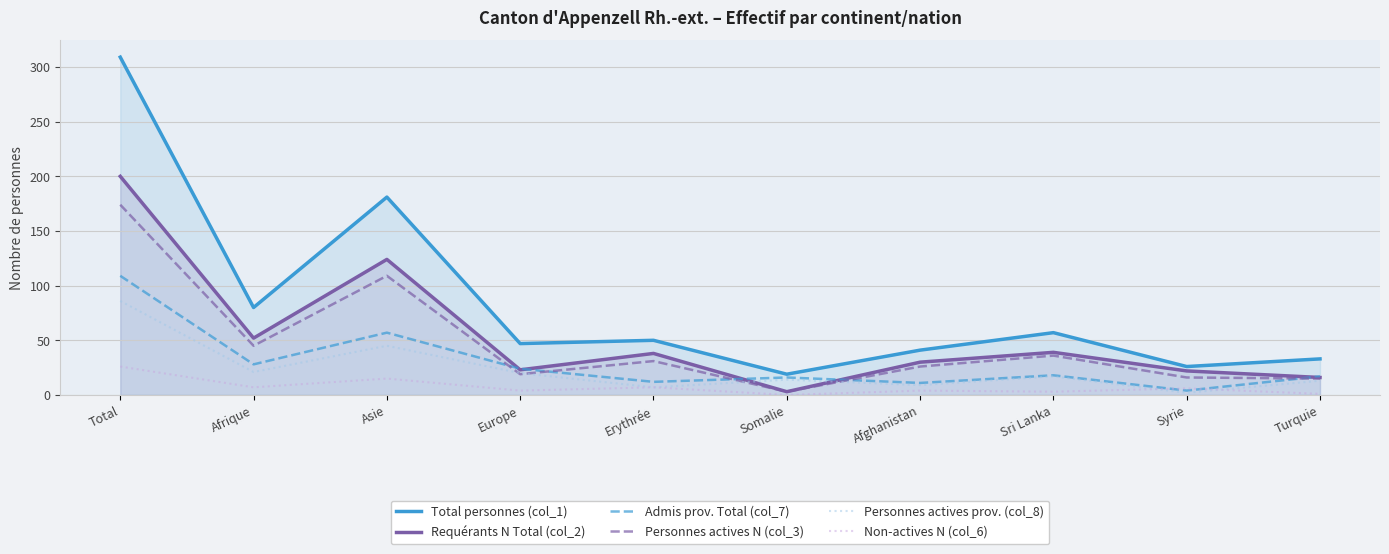

What is the minimum value for Personnes actives prov. (col_8)?

2